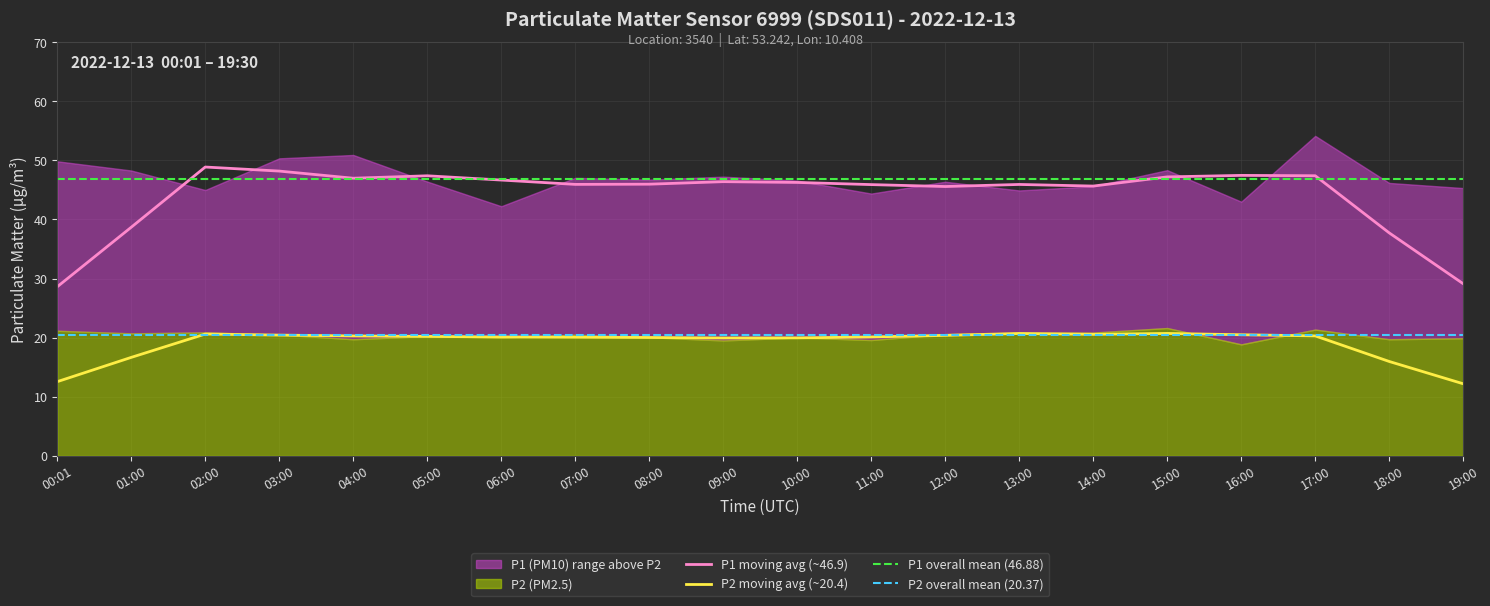

In P2, how many points are higher than both neighbors (excluding endpoints)?

6